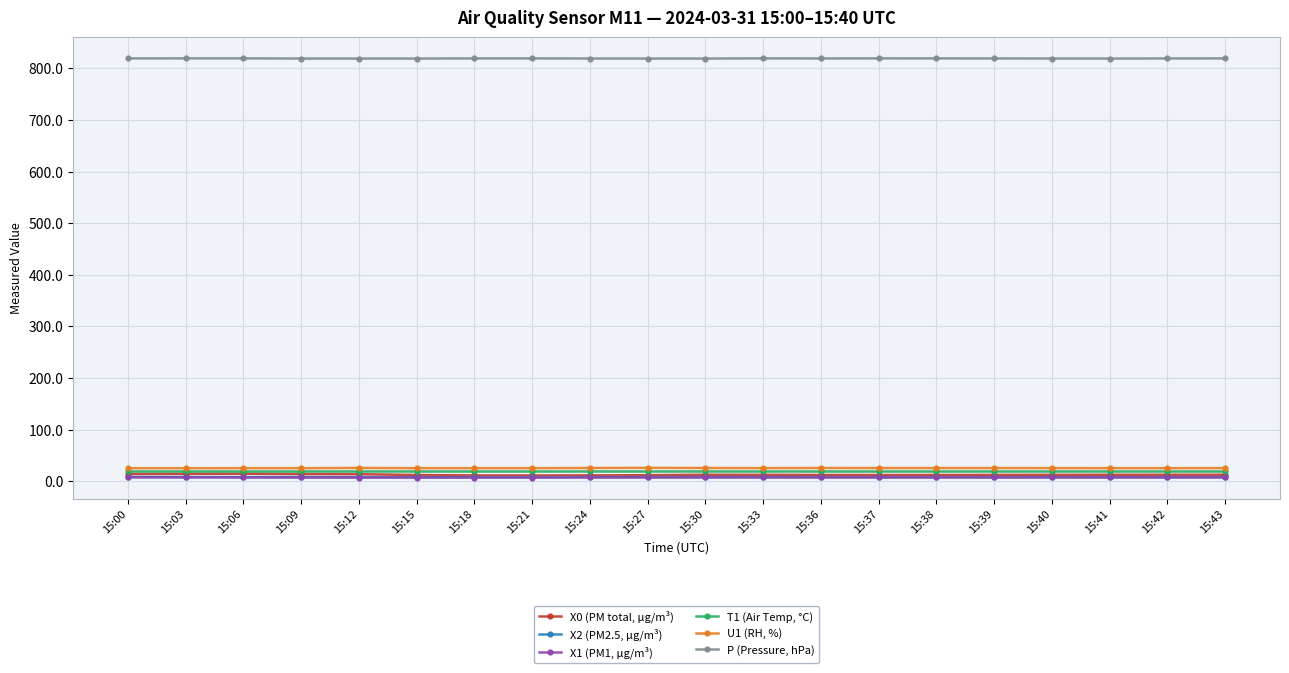

Is the value of P (Pressure, hPa) at 15:36 greater than the value of T1 (Air Temp, °C) at 15:33?

Yes